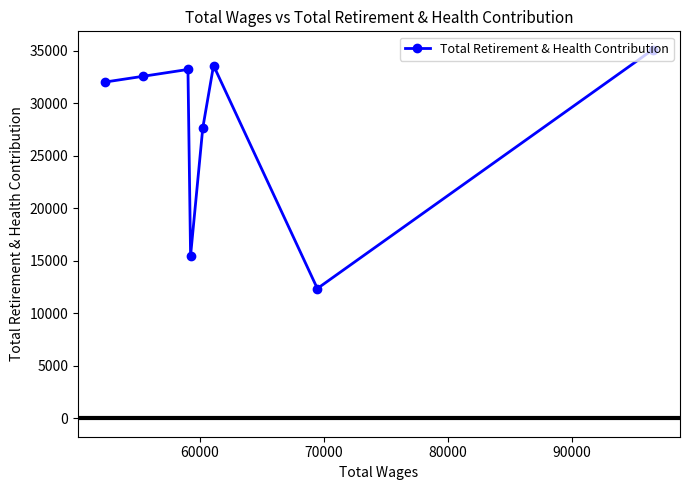

What is the sum of all values?

221916